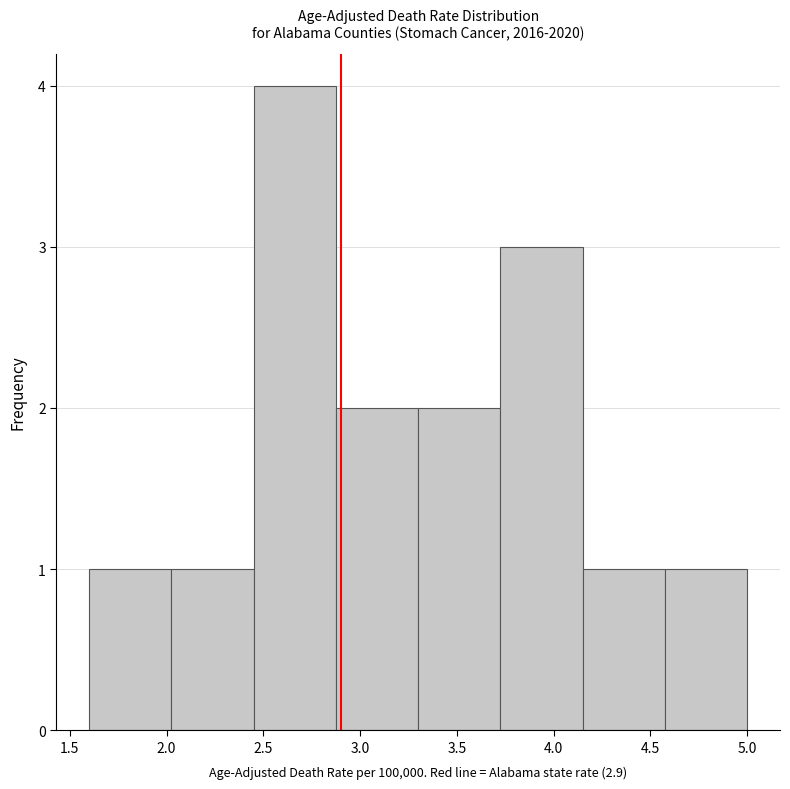

What is the height of the bar covering 4.575 to 5.000 on the x-axis? Neither the bar edges nor the heights are printed on the chart, so give them approximately, as read against the axes.

1